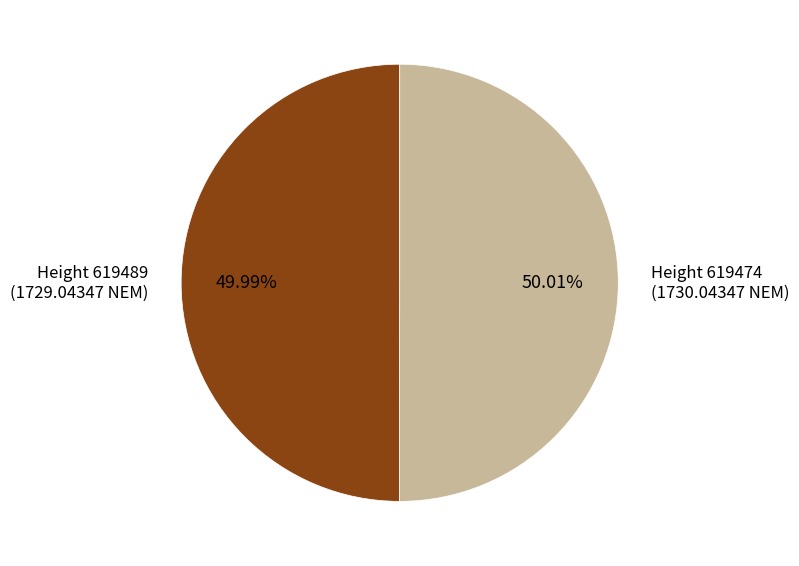

How many segments does this pie chart have?

2